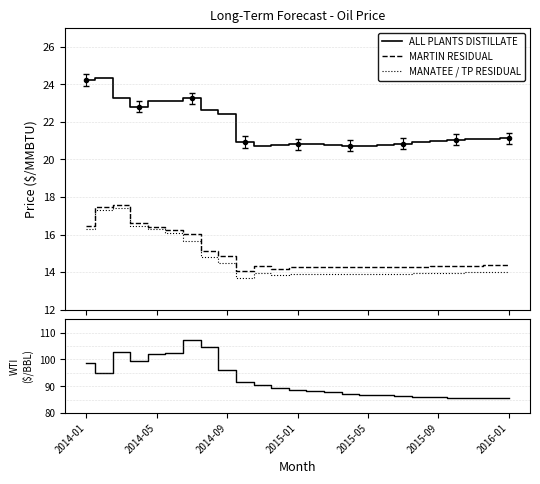

How many lines are shown in the chart?

4